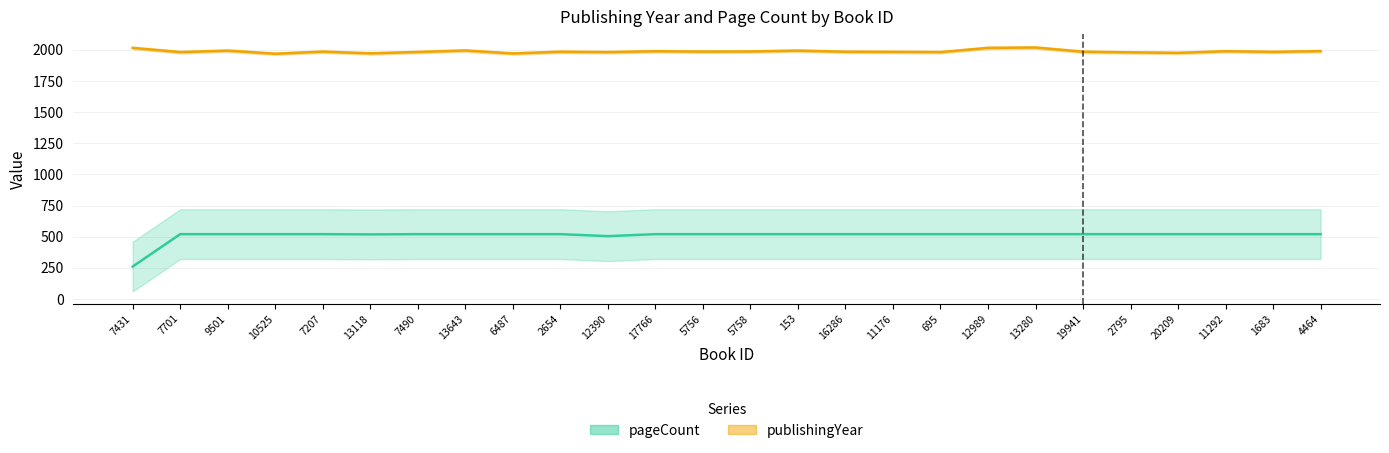

What is the sum of all publishingYear values?

51681